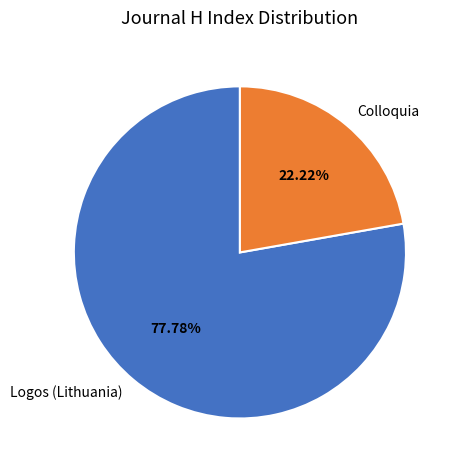

Which category has the biggest portion of the pie?

Logos (Lithuania)